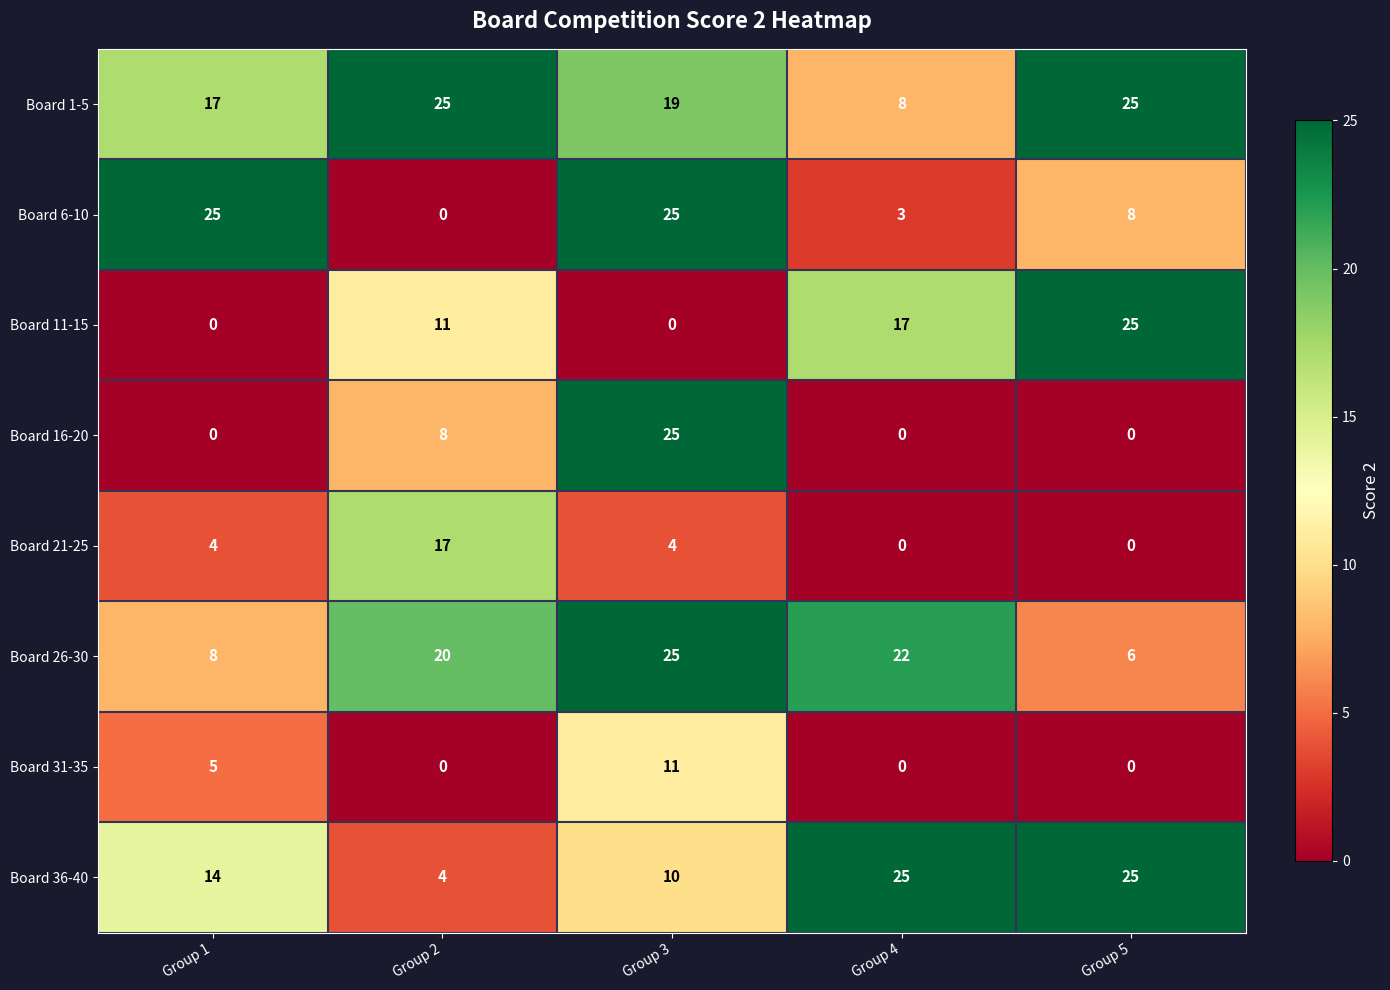

What is the highest value of the Board 1-5 series?

25